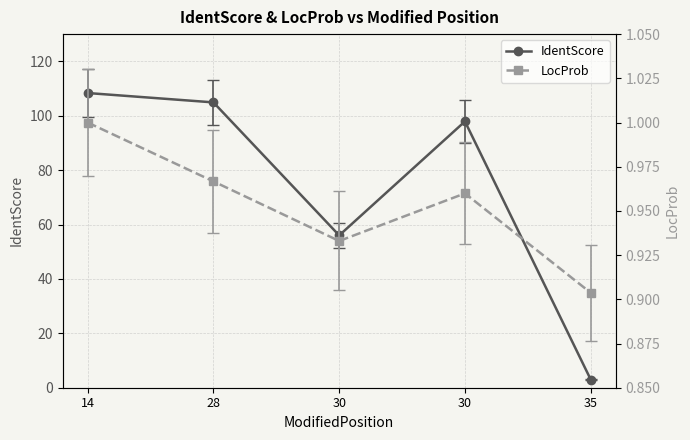

Which category has the lowest value across all series?

35